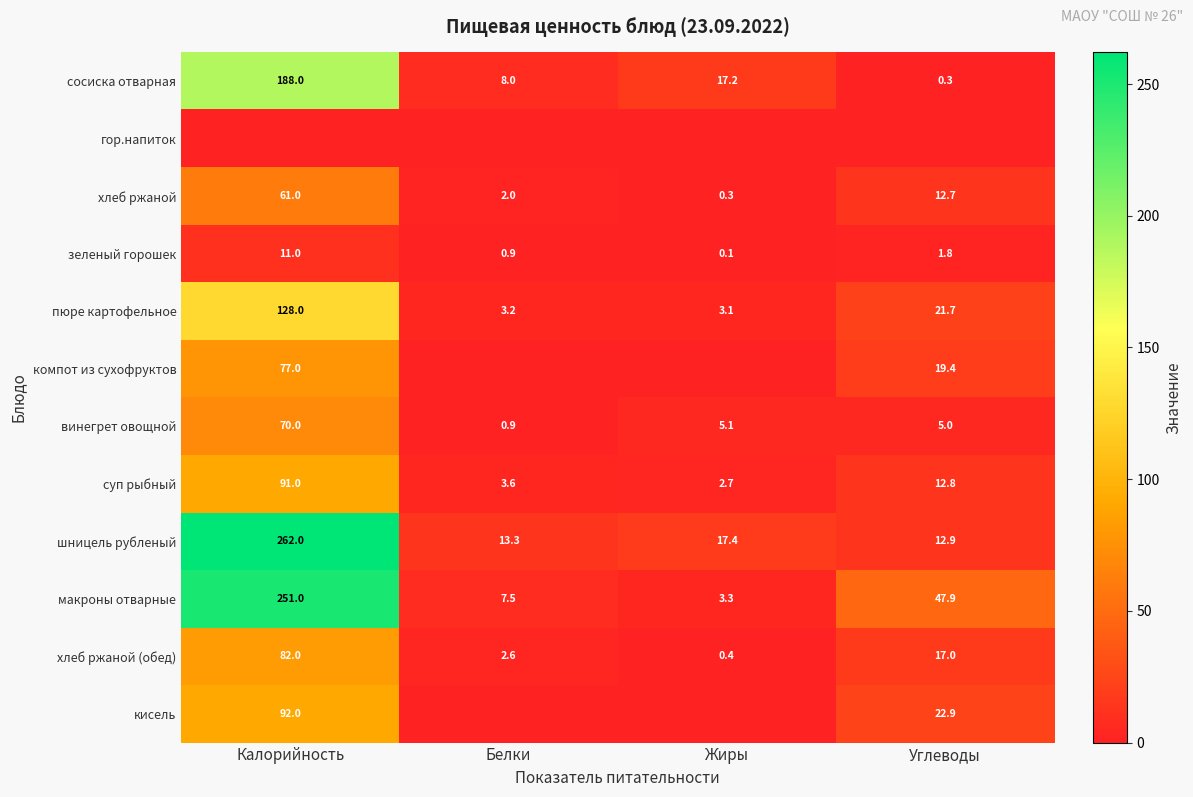

The value of шницель рубленый at Углеводы is 5.7. True or false?

False